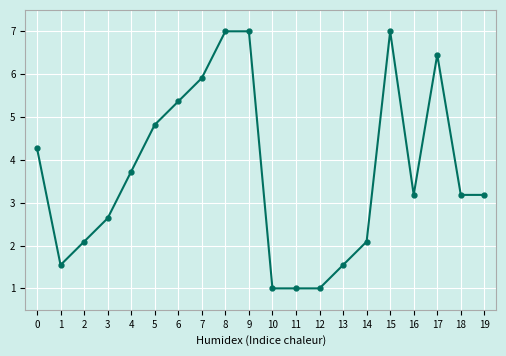

What is the greatest value displayed?

7.0